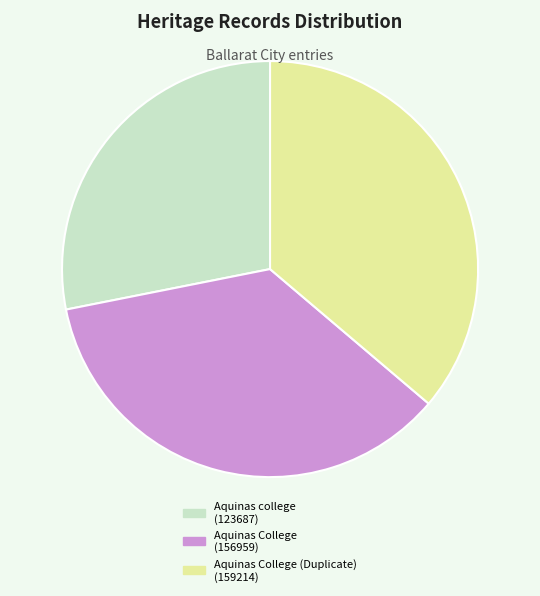

Which slice is the largest?

Aquinas College (Duplicate) (159214)